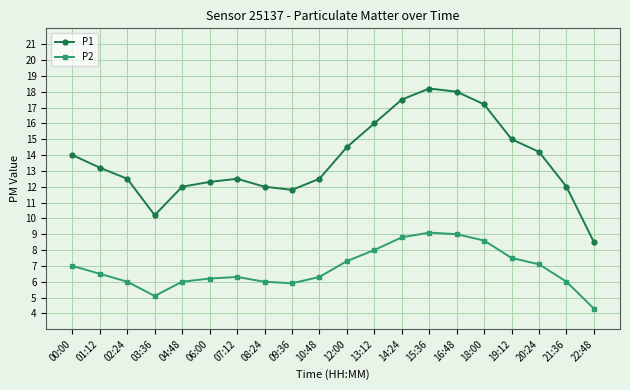

Is the value of P2 at 15:36 greater than the value of P1 at 04:48?

No